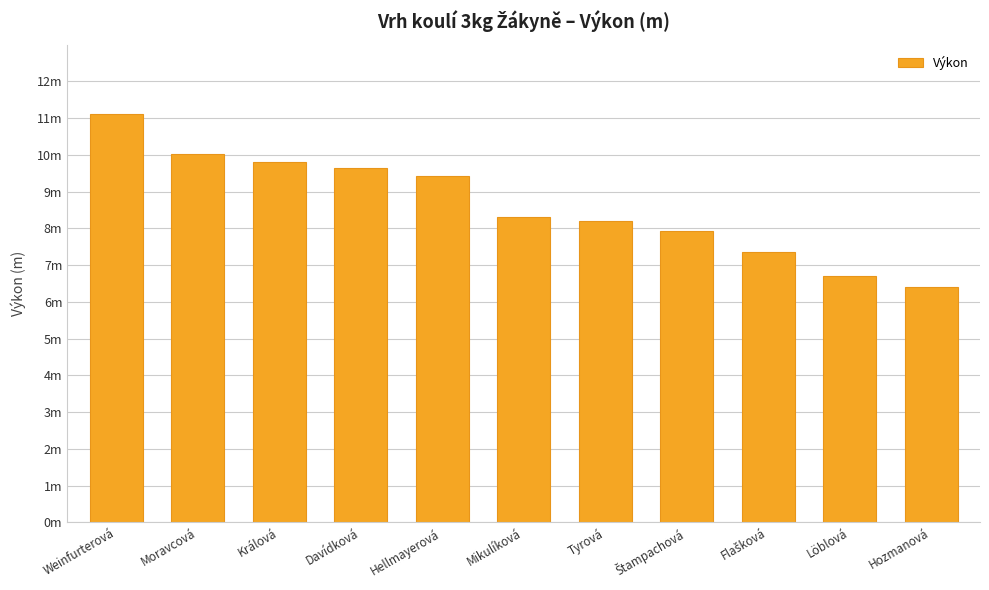

At which category does the chart reach its peak across all series?

Weinfurterová